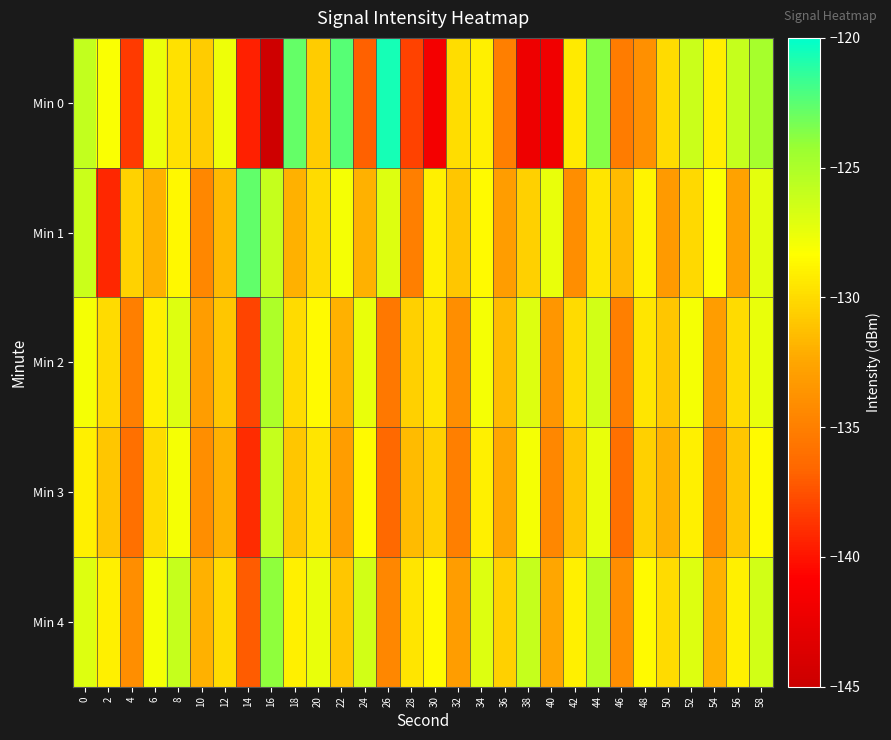

What is the smallest value displayed?

-144.7